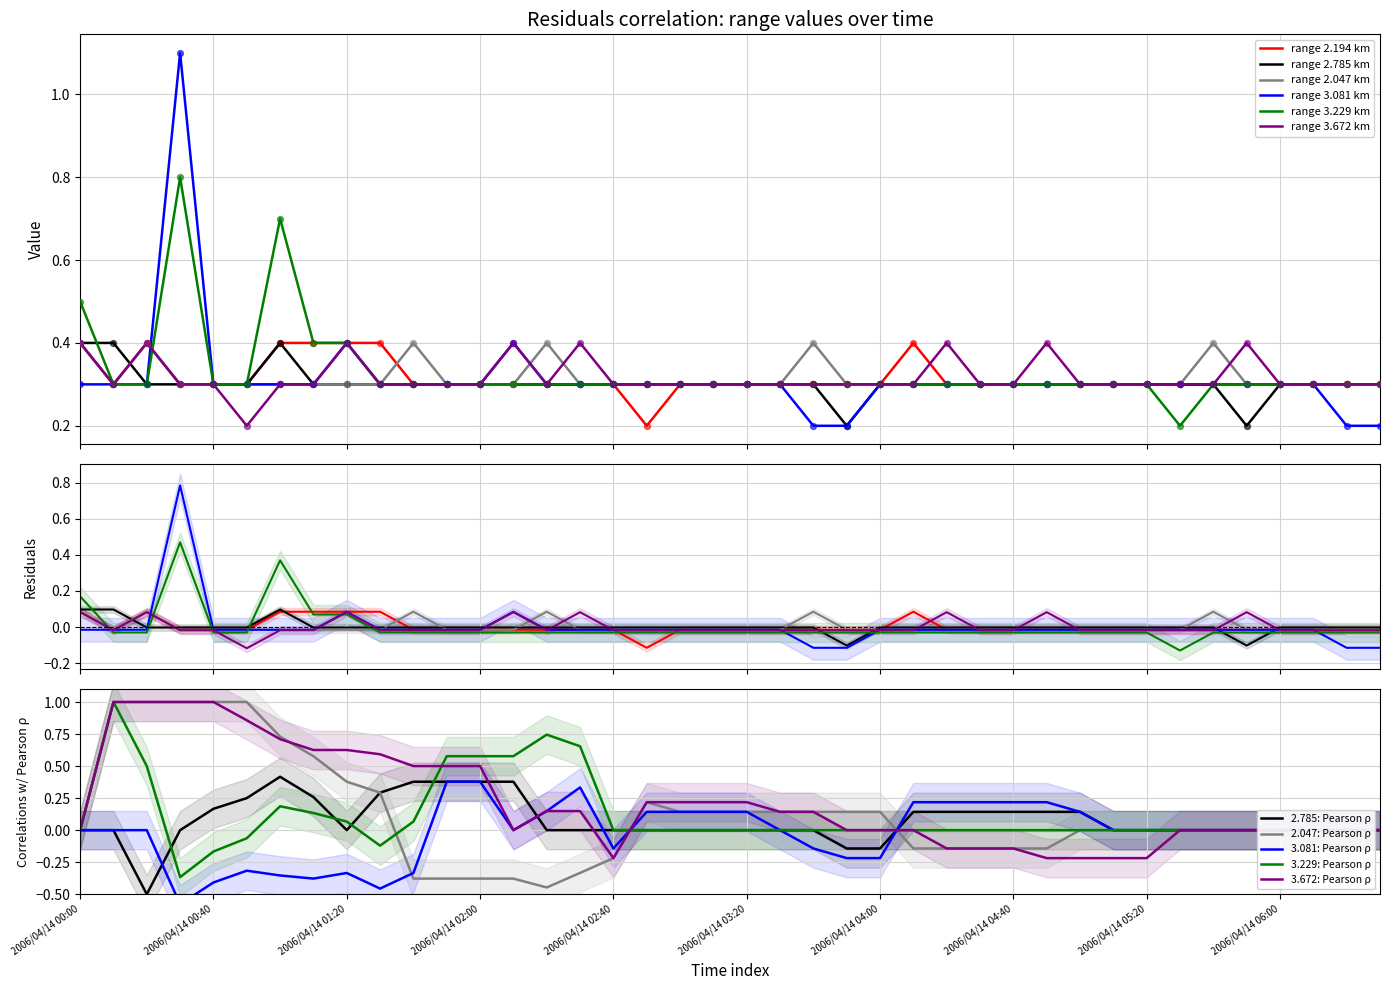

Which series has the largest total across all categories?

3.229